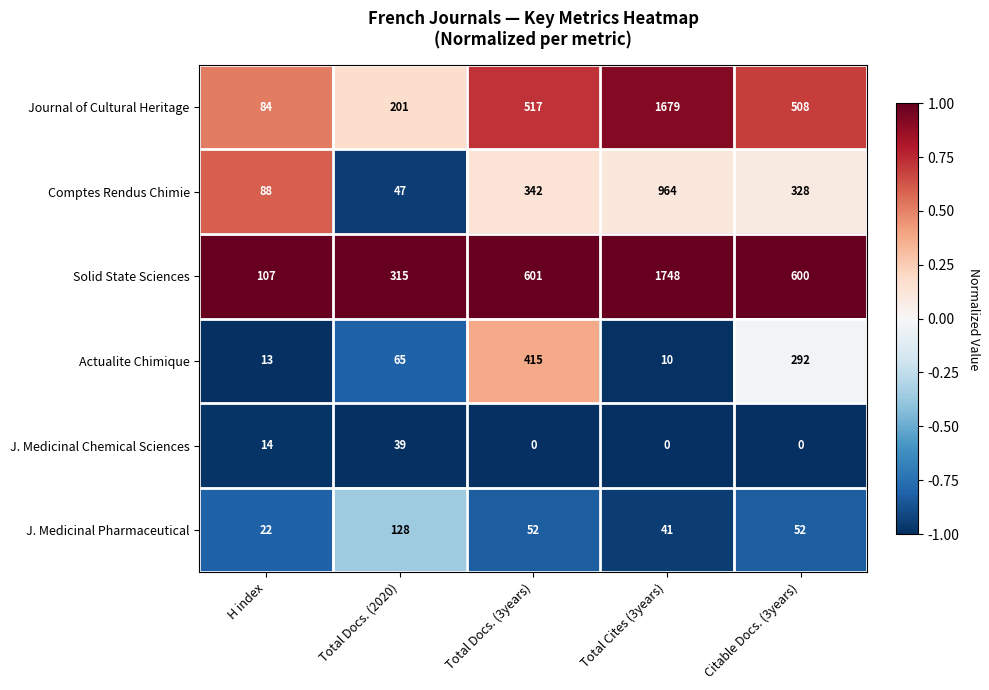

How many distinct data groups are displayed?

6